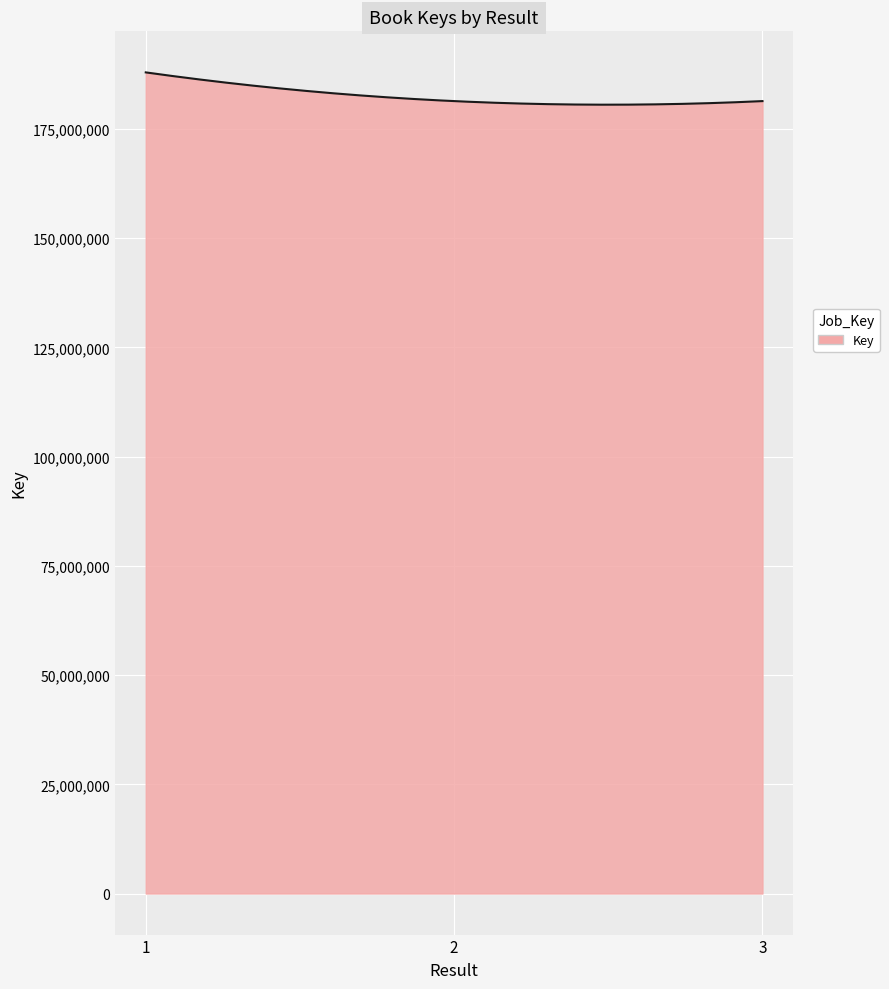

How many categories are shown in the chart?

300